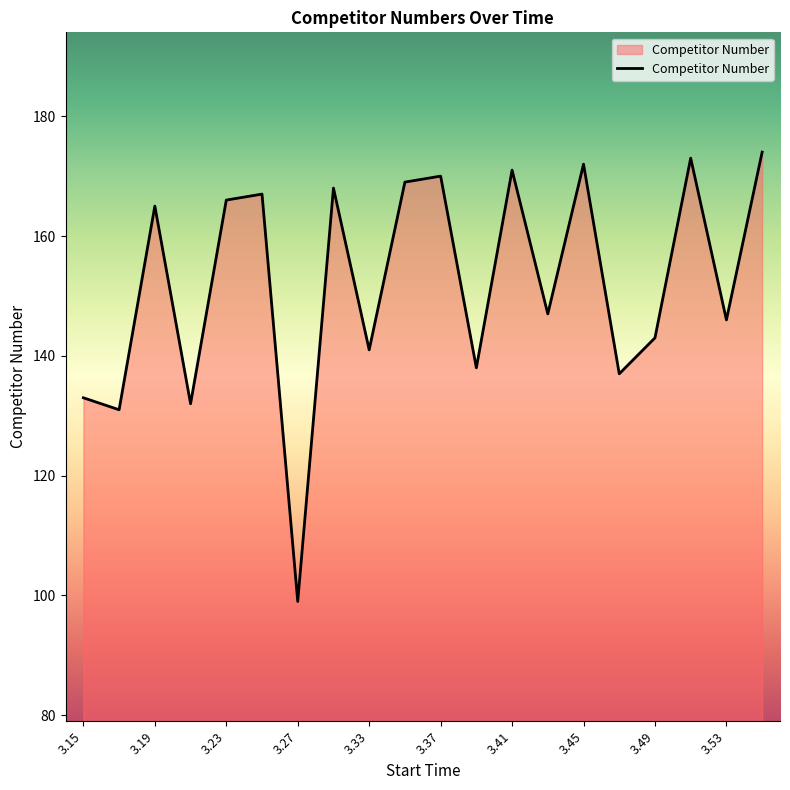

True or false: the data has more than 0 interior local peaks.

True